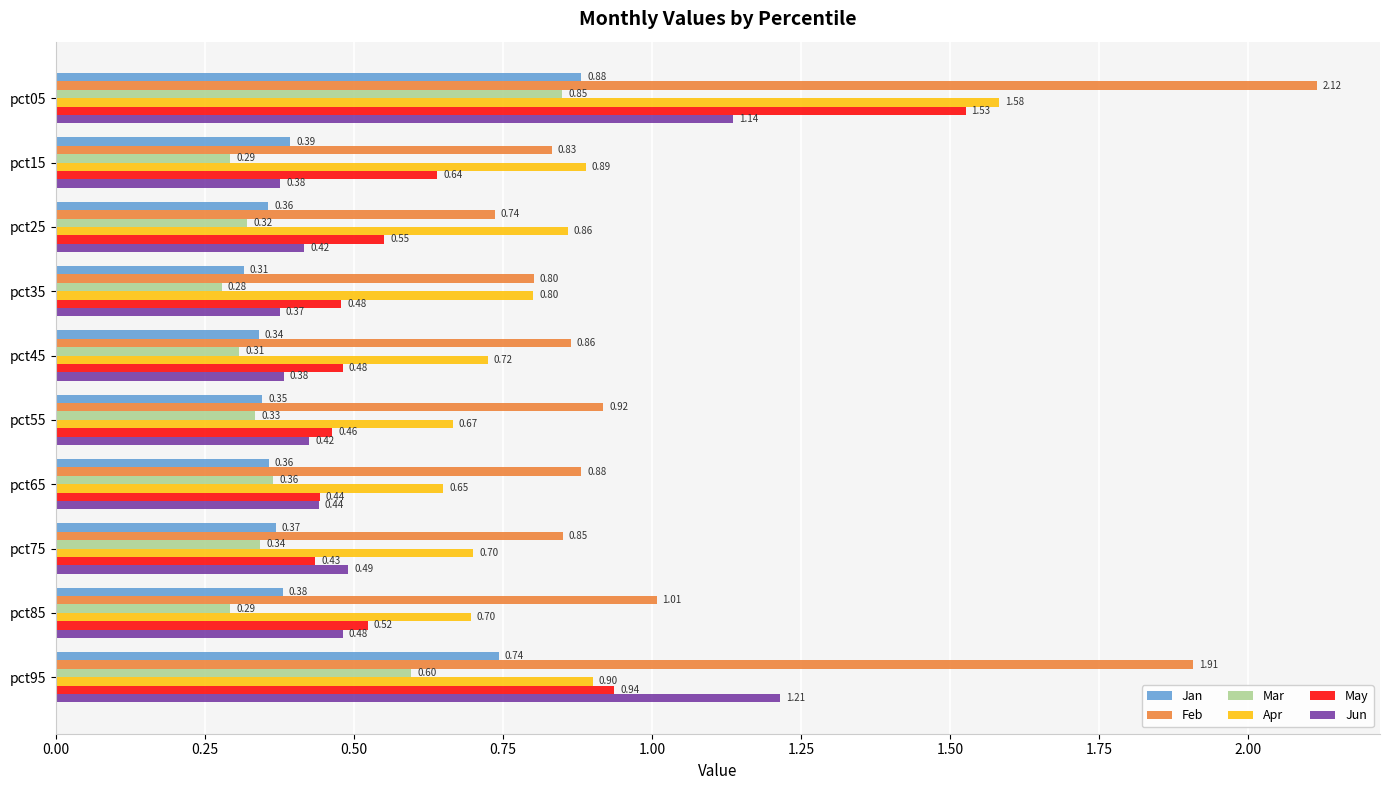

Is the value of Mar at pct15 greater than the value of Feb at pct95?

No